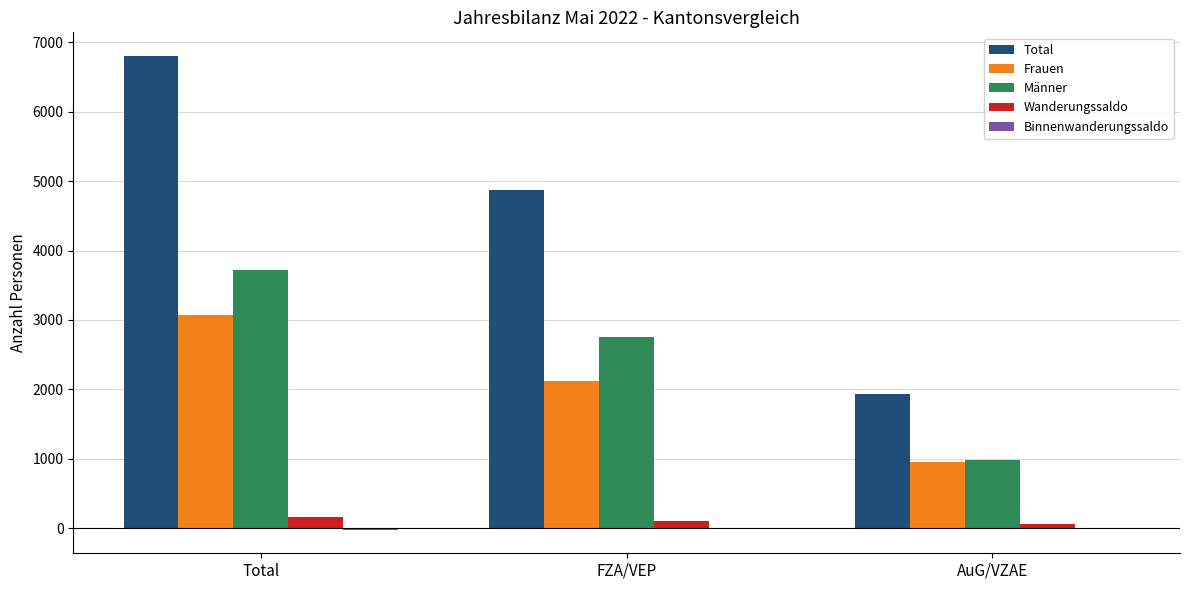

What is the sum of the Männer values at AuG/VZAE and Total?

4704